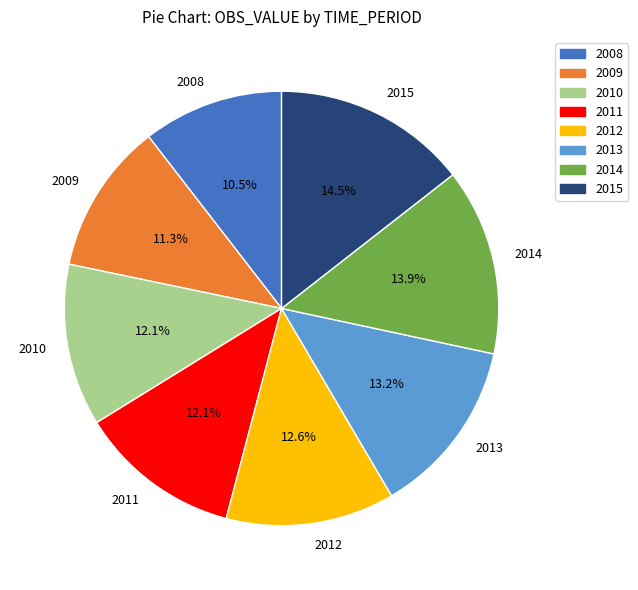

Approximately how many times larger is the value at 2008 compared to 2009?

0.9